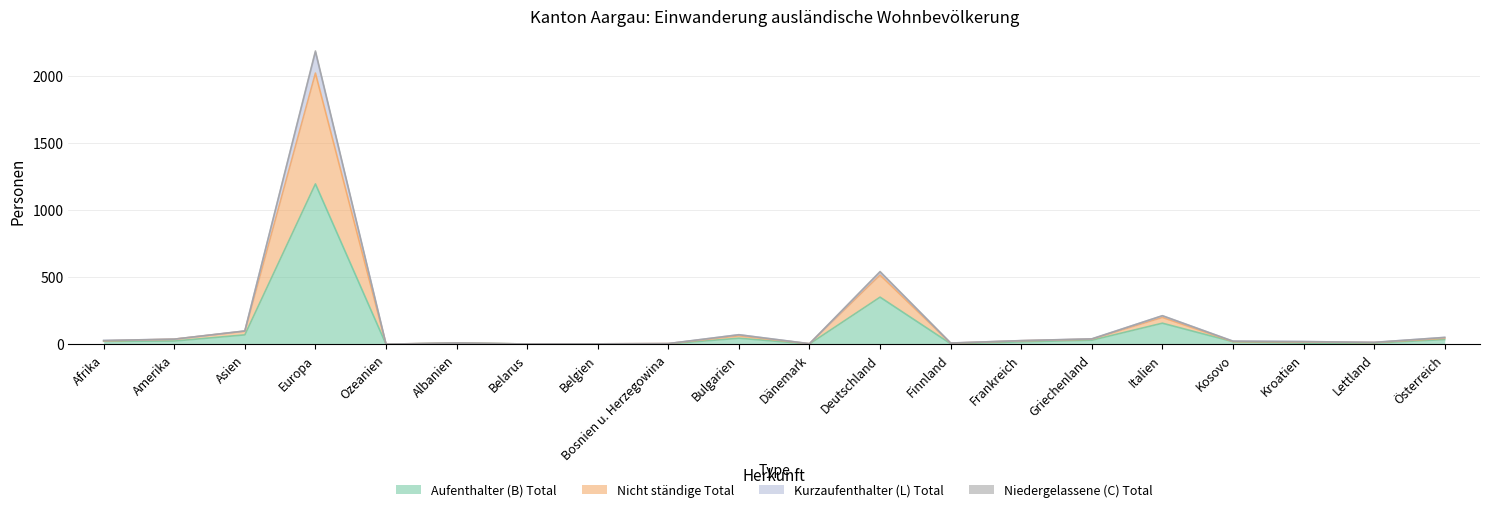

Is the value of Nicht ständige Total at Kosovo greater than the value of Kurzaufenthalter (L) Total at Europa?

No